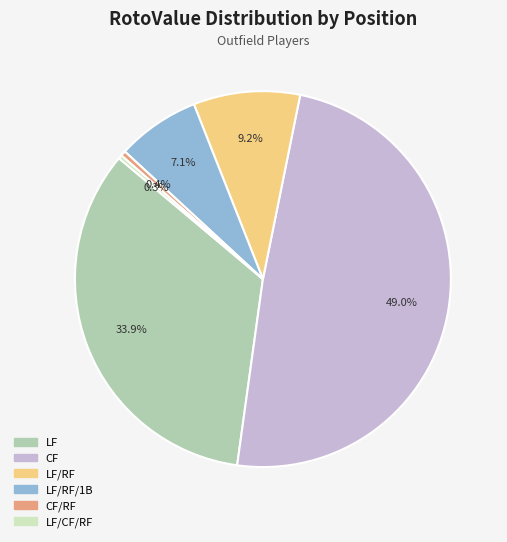

Is there a majority slice in this chart?

No